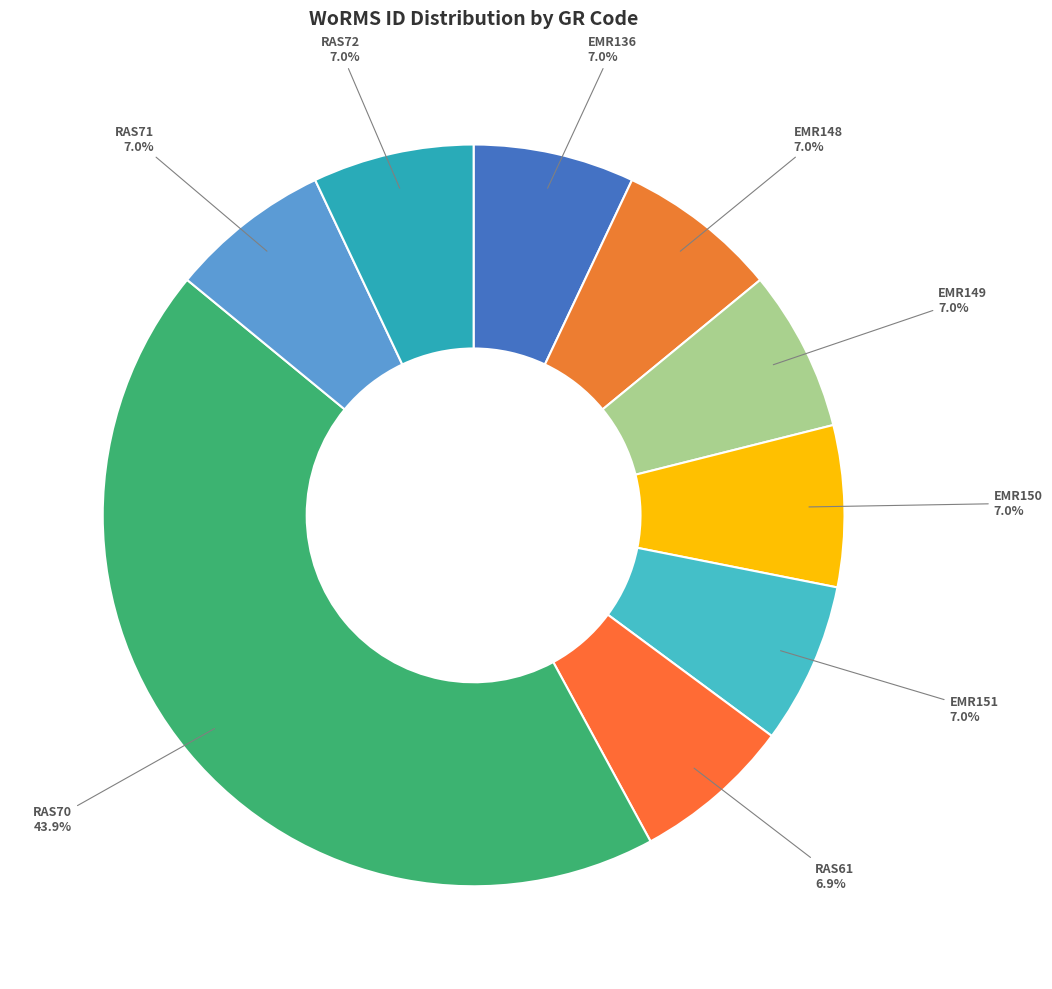

Which slice is the largest?

RAS70